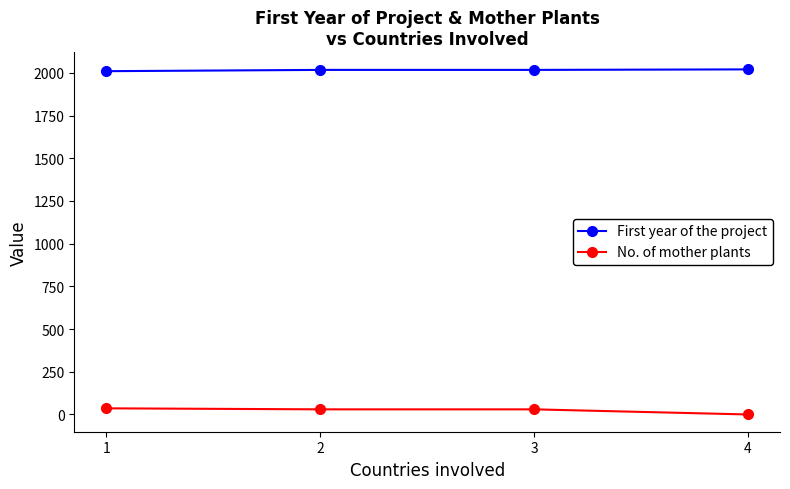

What is the value of the First year of the project point at the 4th from the left?

2020.0